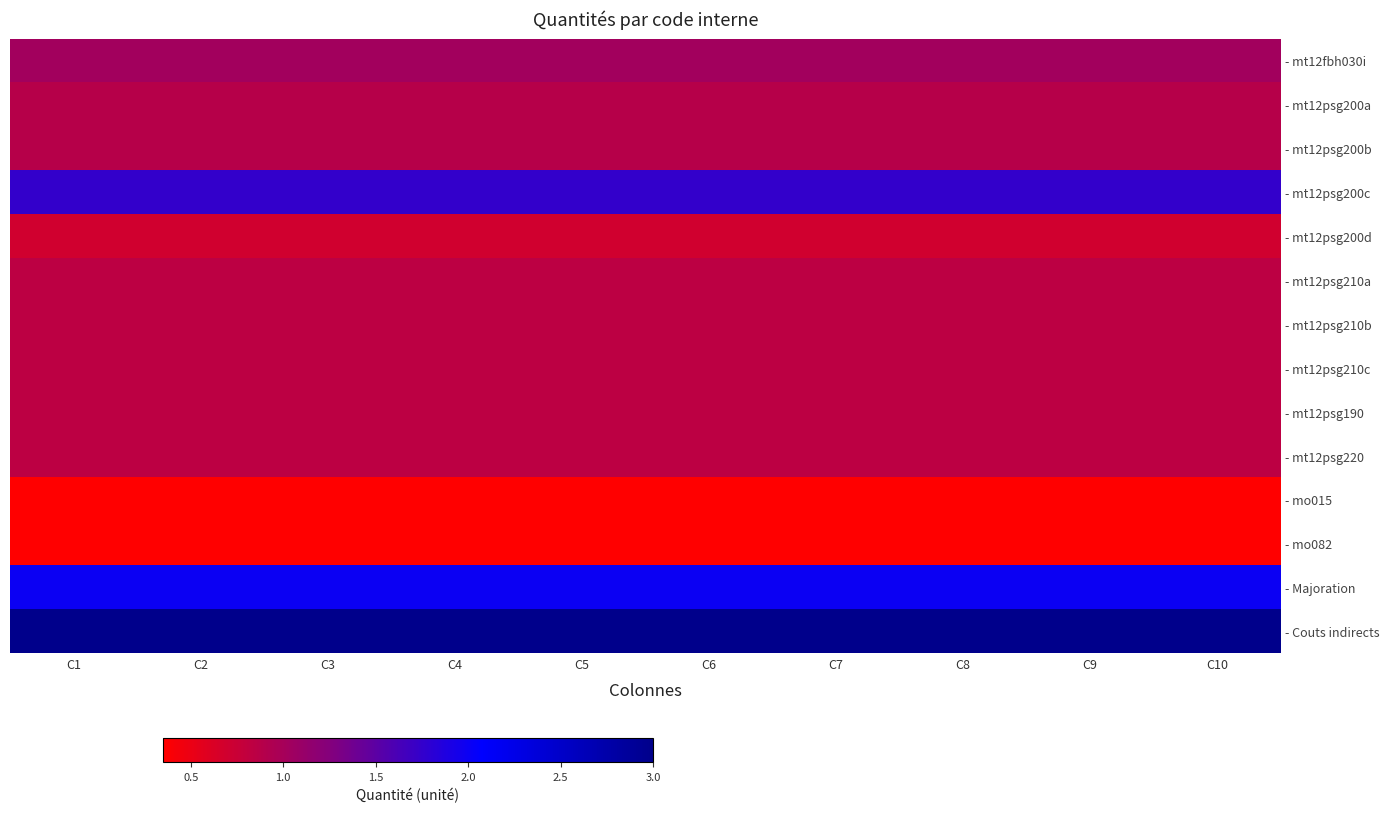

Which label corresponds to the smallest value in the chart?

C1